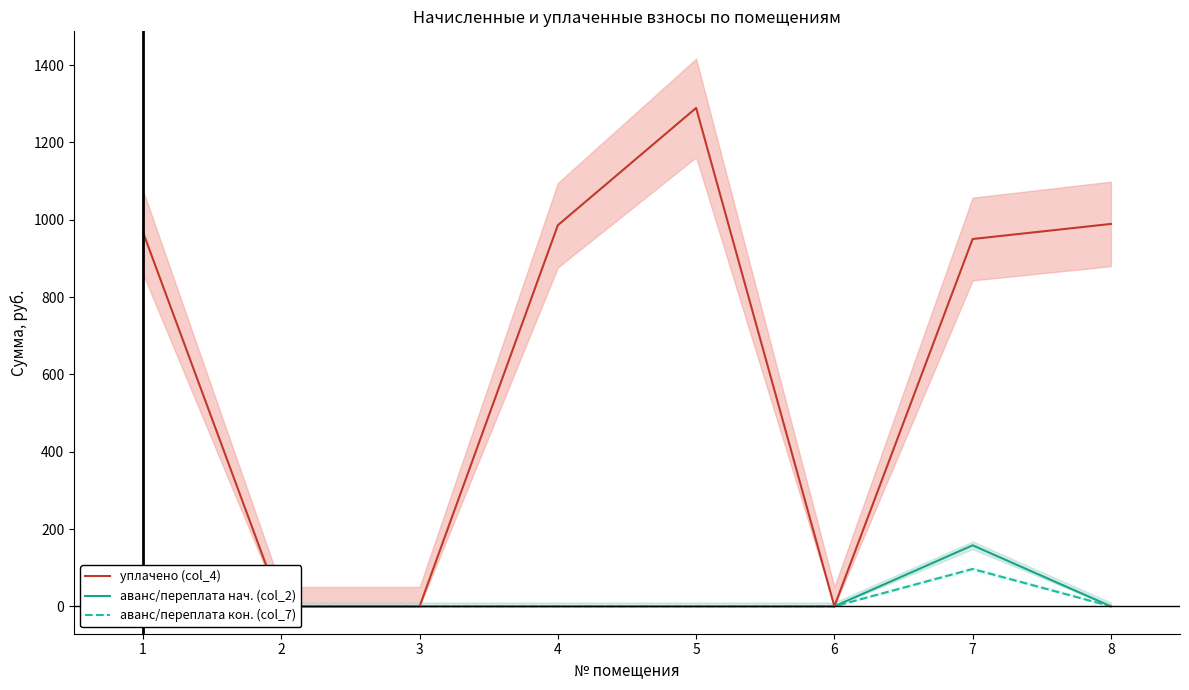

What are all the series names shown in the legend?

уплачено (col_4), аванс/переплата нач. (col_2), аванс/переплата кон. (col_7)